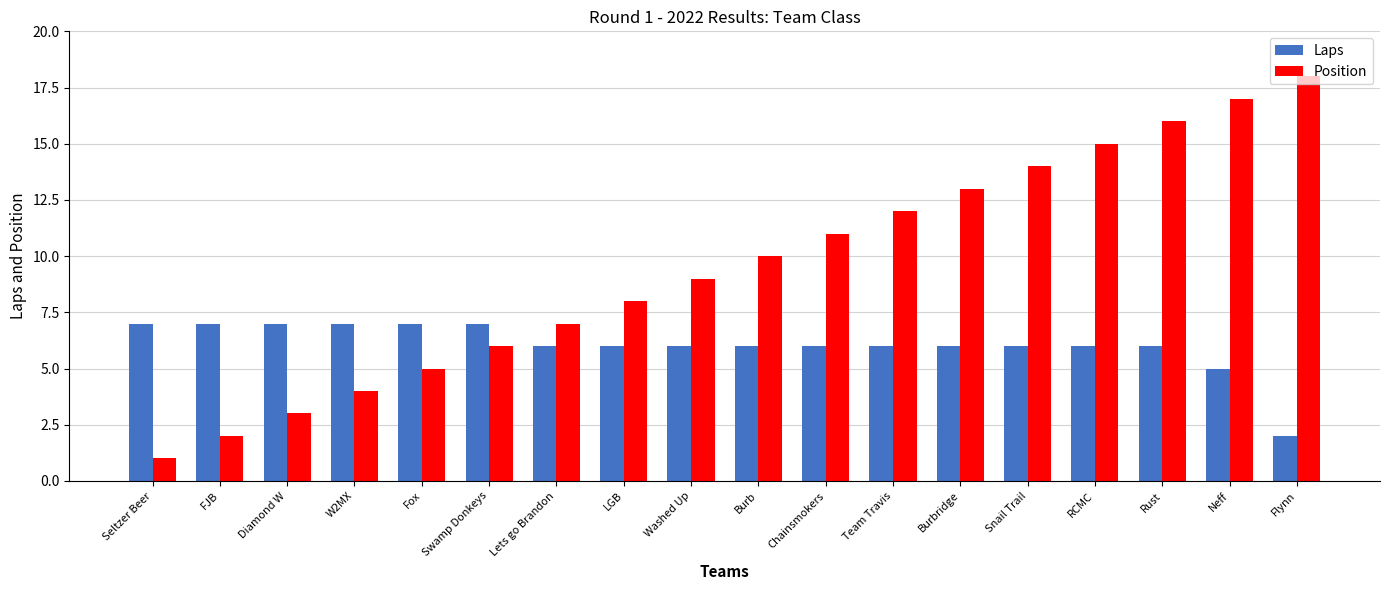

List the series in order of their overall mean, highest first.

Position, Laps